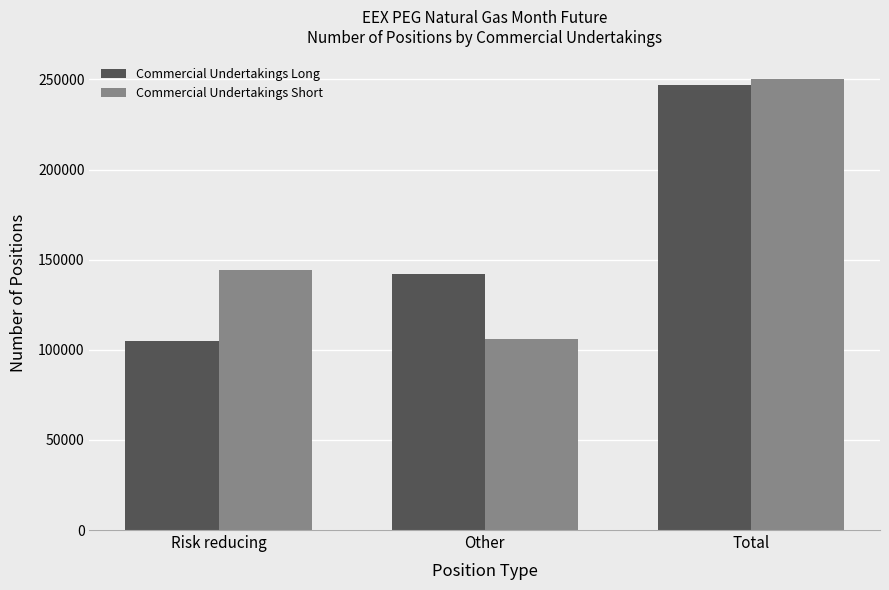

Reading right to left, list all the values displayed in this chart.

Commercial Undertakings Long: Total=246933	Other=142236	Risk reducing=104697
Commercial Undertakings Short: Total=250183	Other=105889	Risk reducing=144294